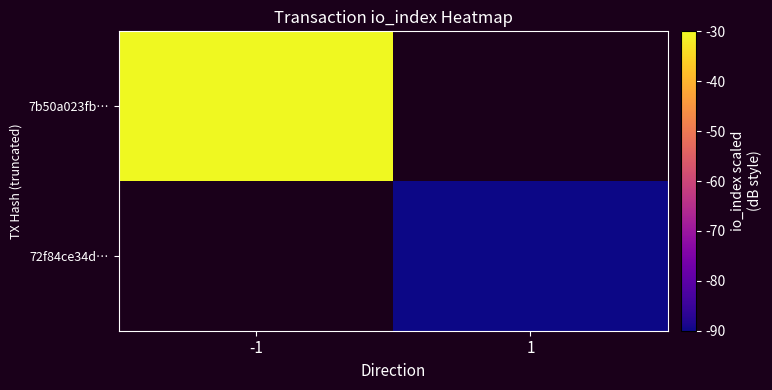

Which series changed the most between -1 and 1?

7b50a023fb…